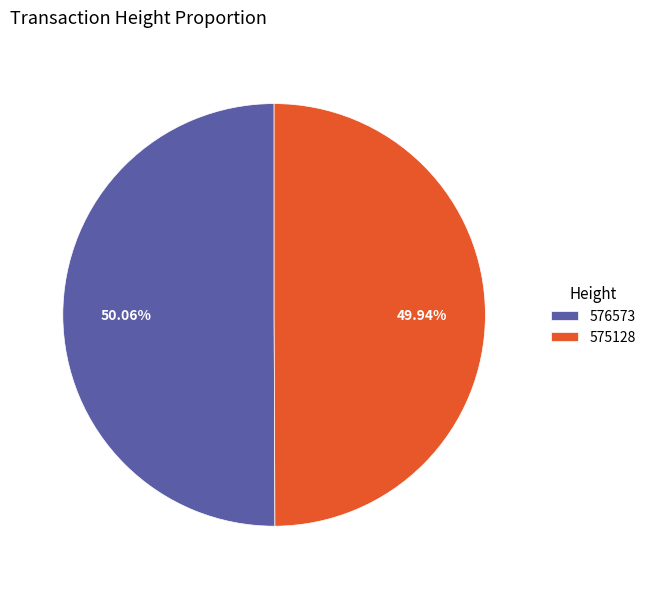

The 576573 slice represents 43% of the pie. True or false?

False